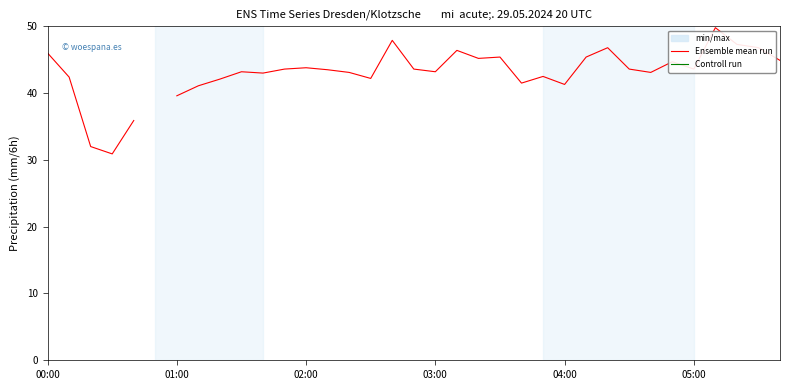

How many series are shown in this chart?

2